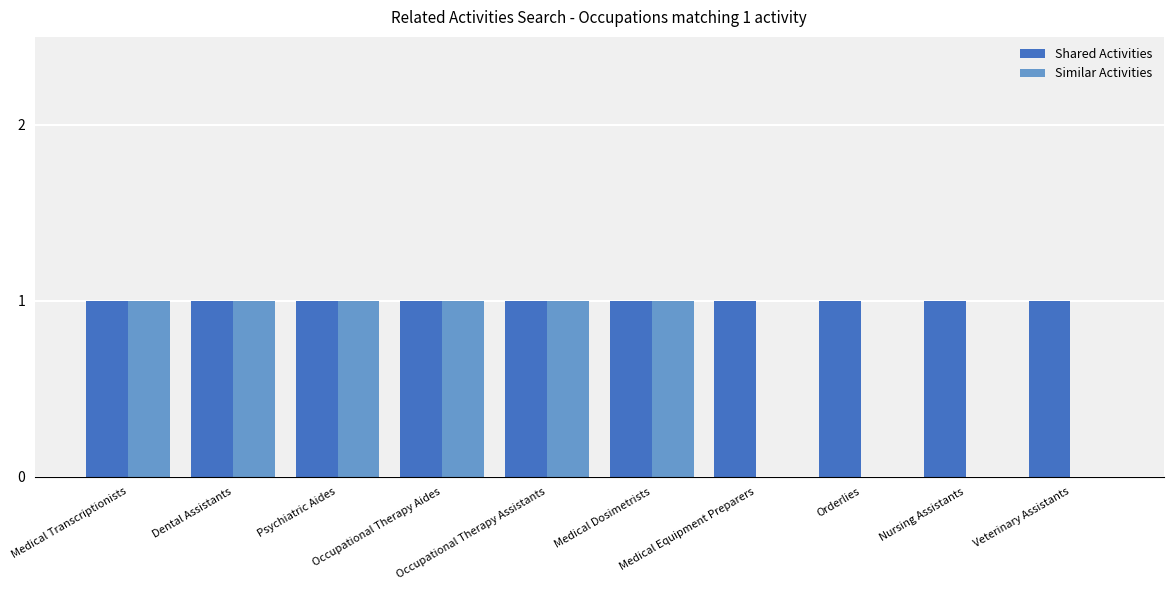

Which series has the largest total across all categories?

Shared Activities